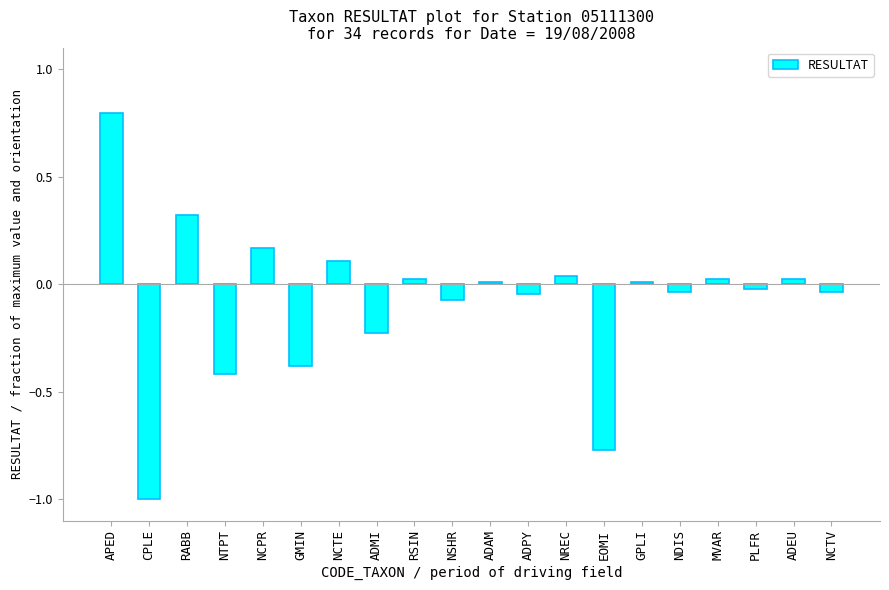

What is the label of the 1st bar from the right?

NCTV